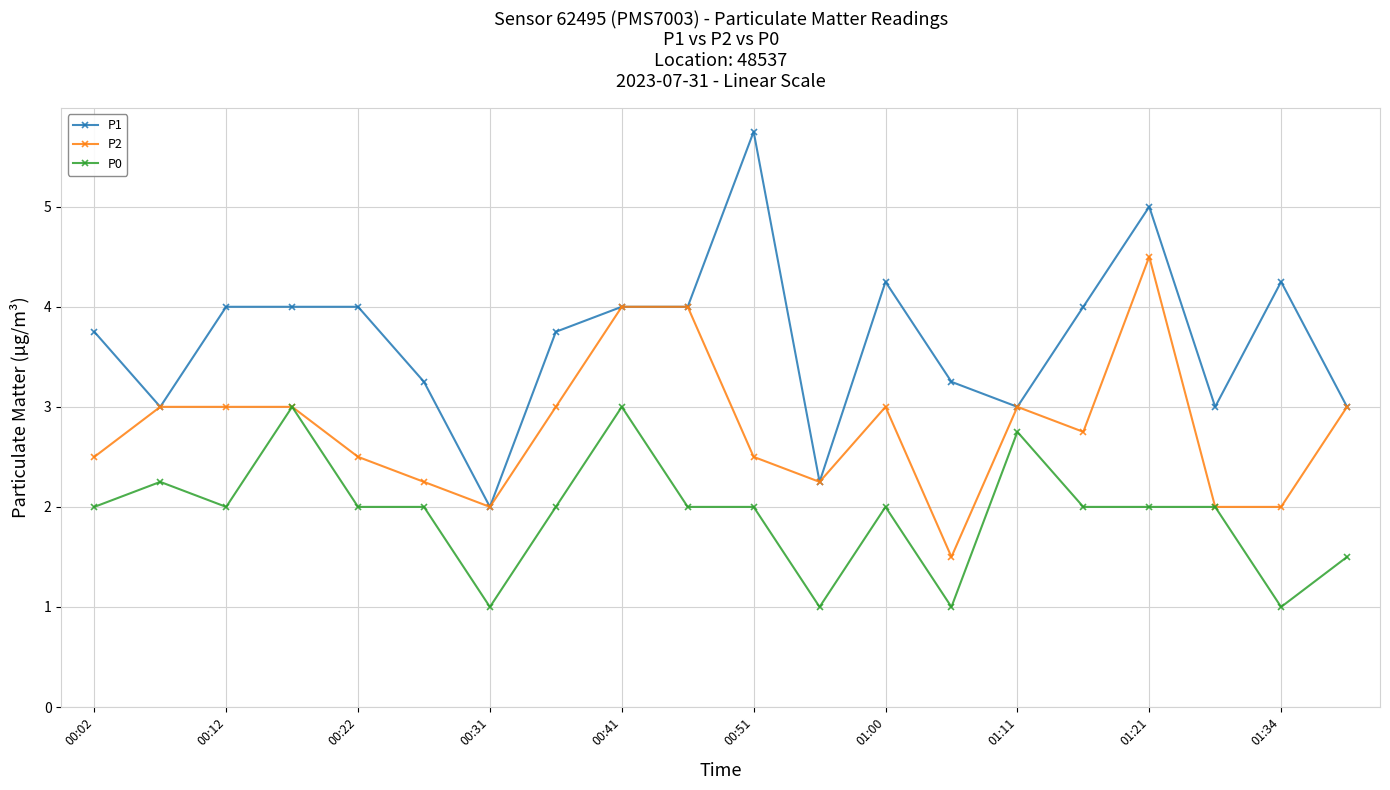

What is the value of the P2 point at the 1st from the left?

2.5